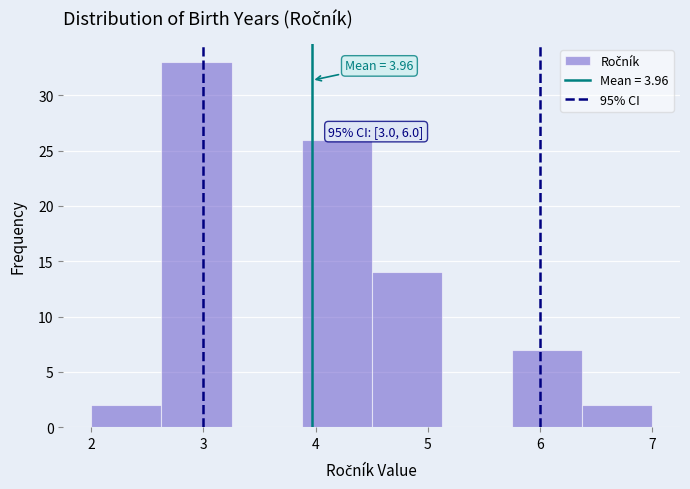

Over which range of the x-axis is the bar tallest?

2.6 to 3.3